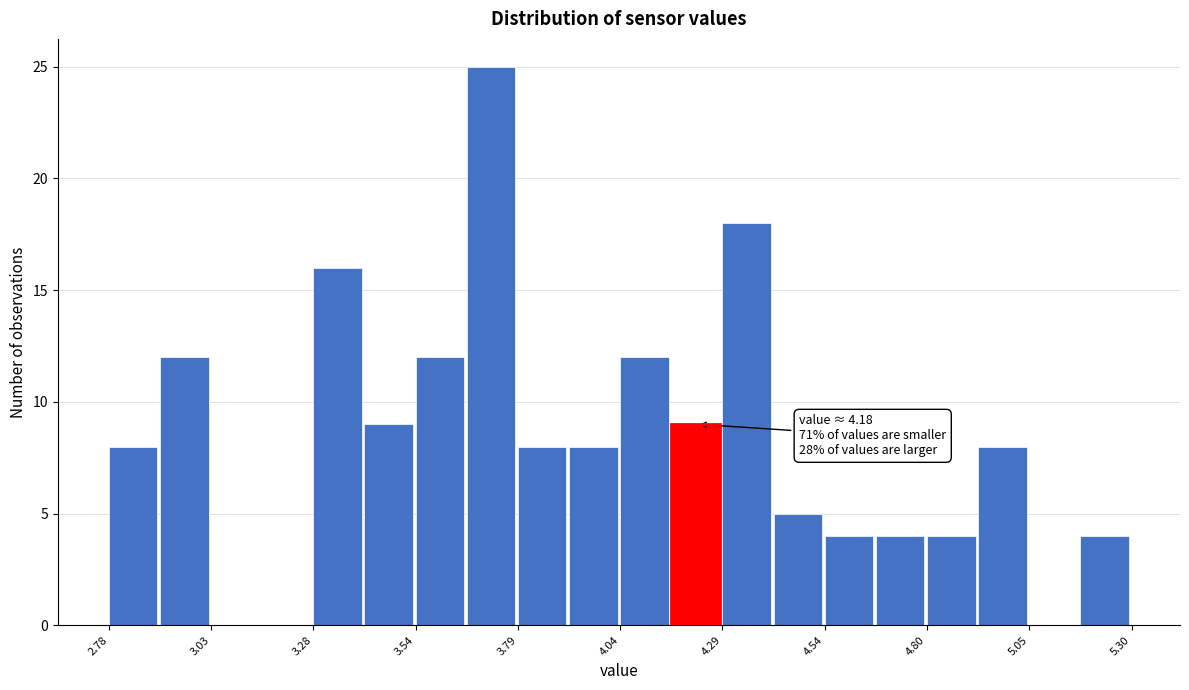

Around what value on the x-axis is the tallest bar? Give the approximate position of its centre, as read against the axis.

3.70